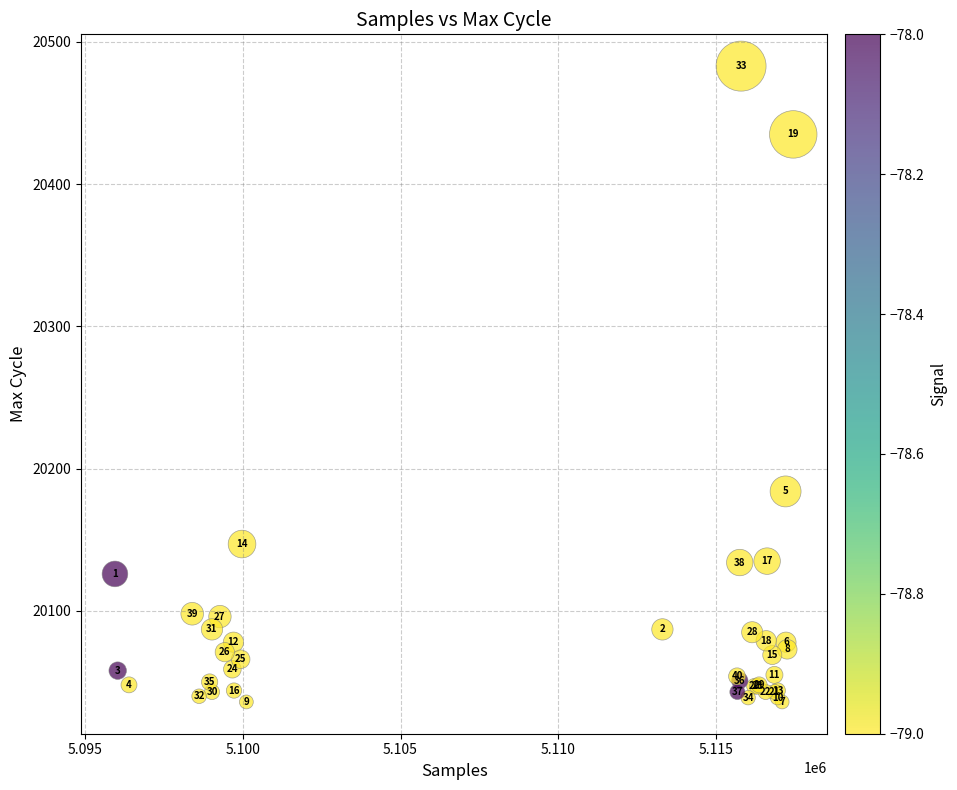

What Y value in the scatter plot is closest to 20259?

20184